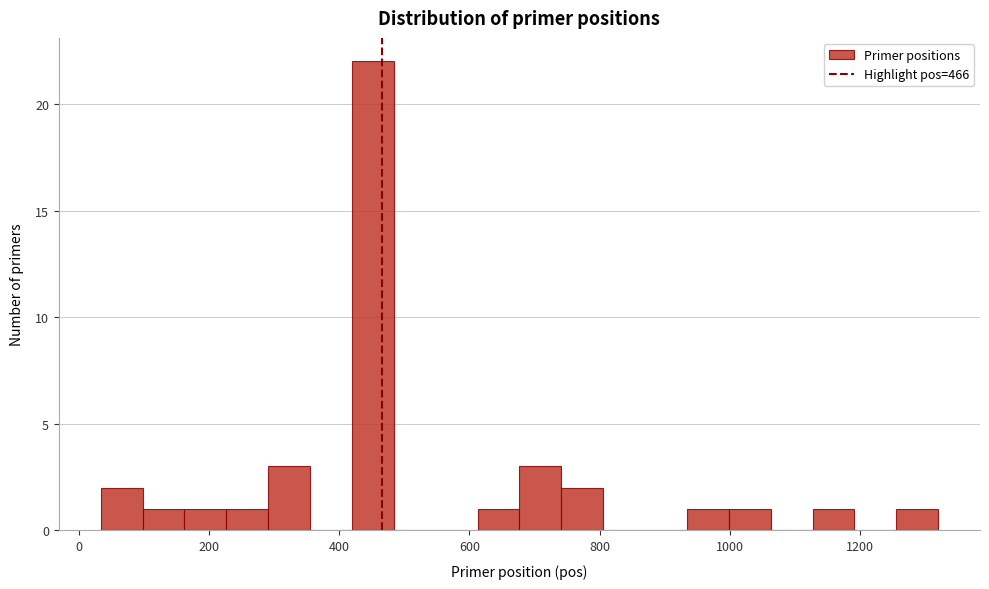

Read against the x-axis, roughly where is the centre of the tallest bar?

460